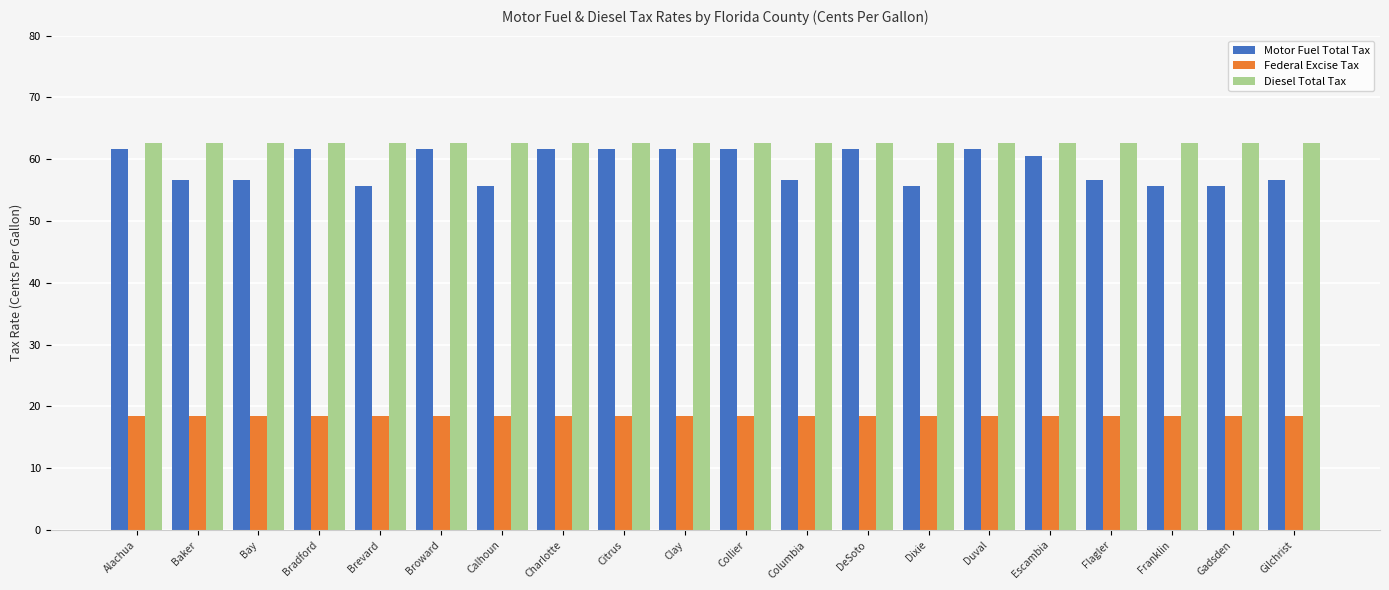

What is the greatest value displayed?

62.6